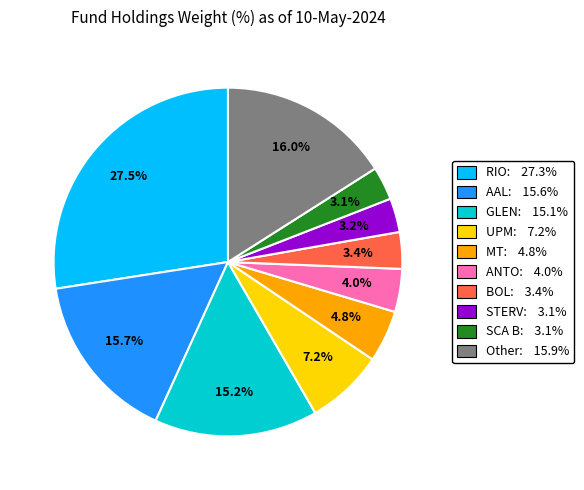

Approximately how many times larger is the value at AAL: 15.6% compared to ANTO: 4.0%?

3.9